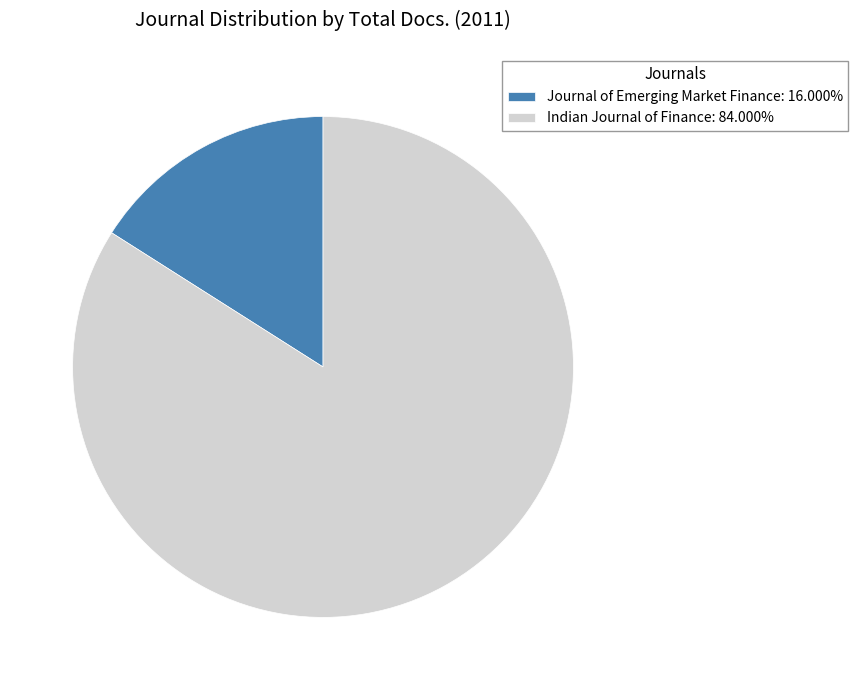

Do Indian Journal of Finance: 84.000% and Journal of Emerging Market Finance: 16.000% together represent more than half of the pie?

Yes